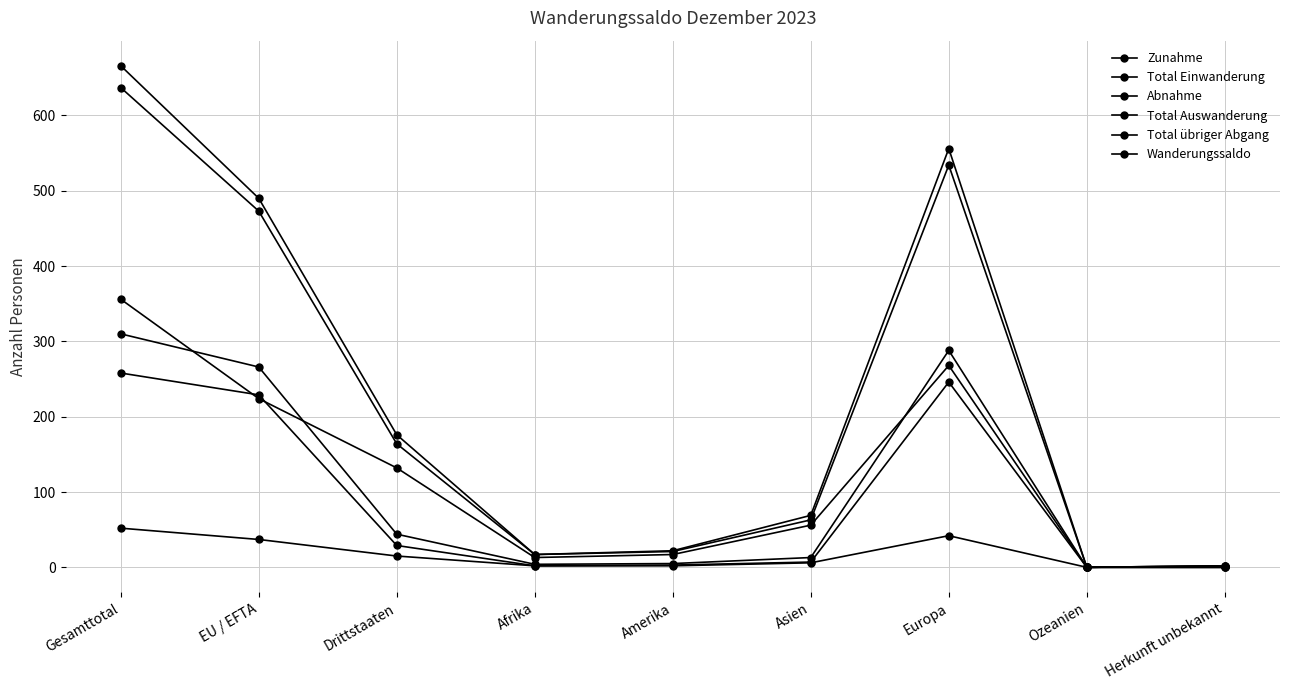

True or false: Zunahme has more than 0 points higher than both neighbors.

True